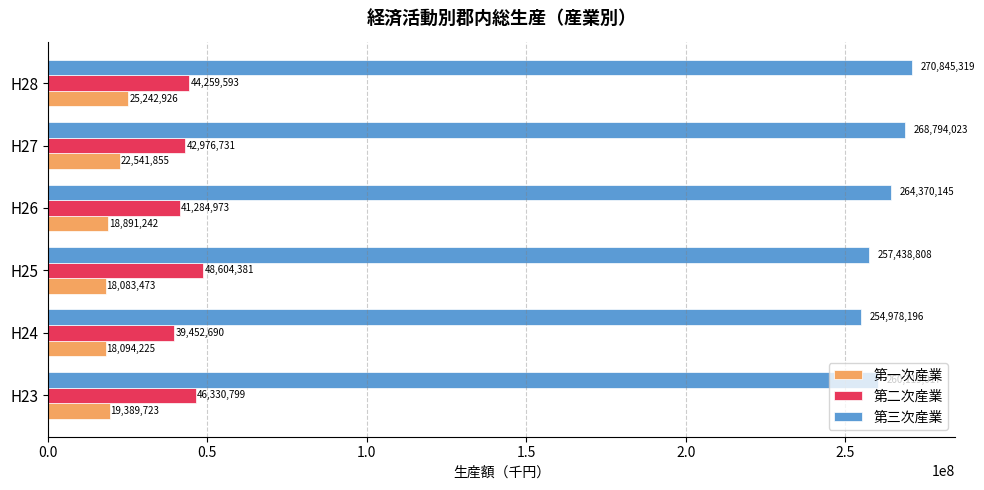

What are all the series names shown in the legend?

第一次産業, 第二次産業, 第三次産業